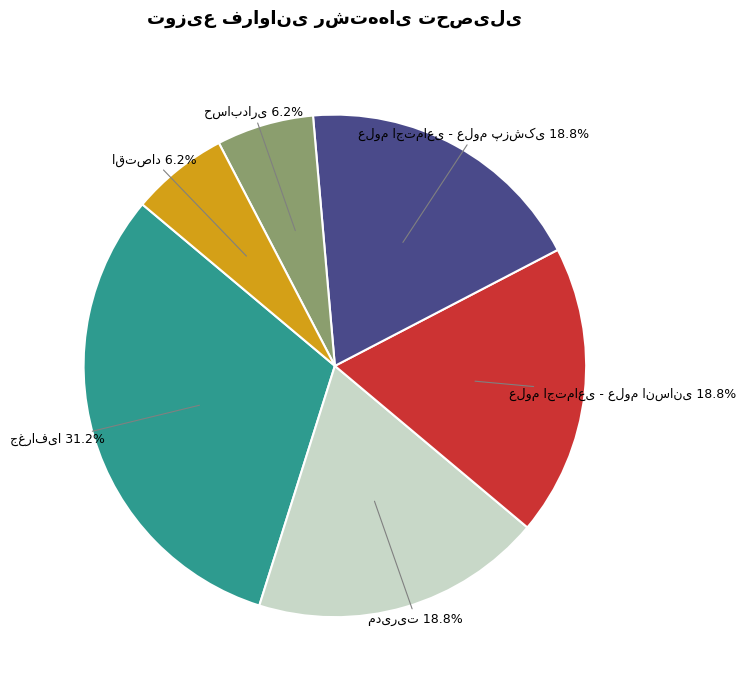

To the nearest percent, what is the difference between the largest and smallest slice percentages?

25%